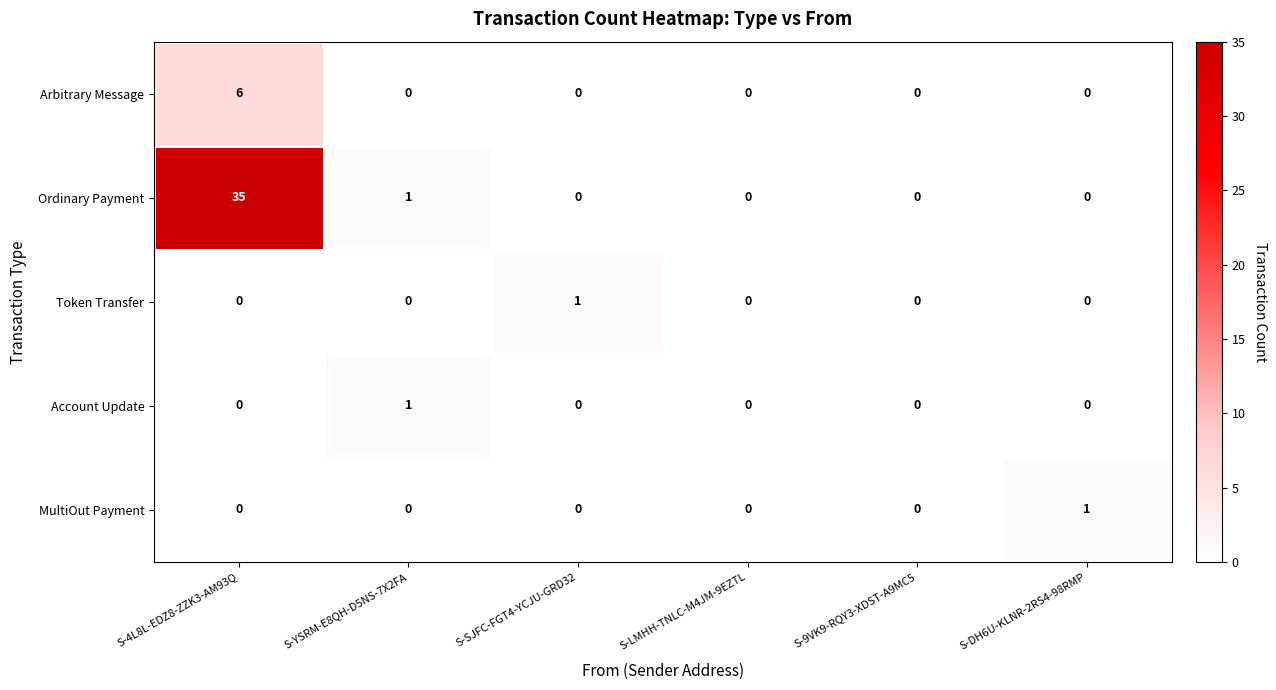

Reading left to right, extract all data points from this chart.

Arbitrary Message: 6	0	0	0	0	0
Ordinary Payment: 35	1	0	0	0	0
Token Transfer: 0	0	1	0	0	0
Account Update: 0	1	0	0	0	0
MultiOut Payment: 0	0	0	0	0	1